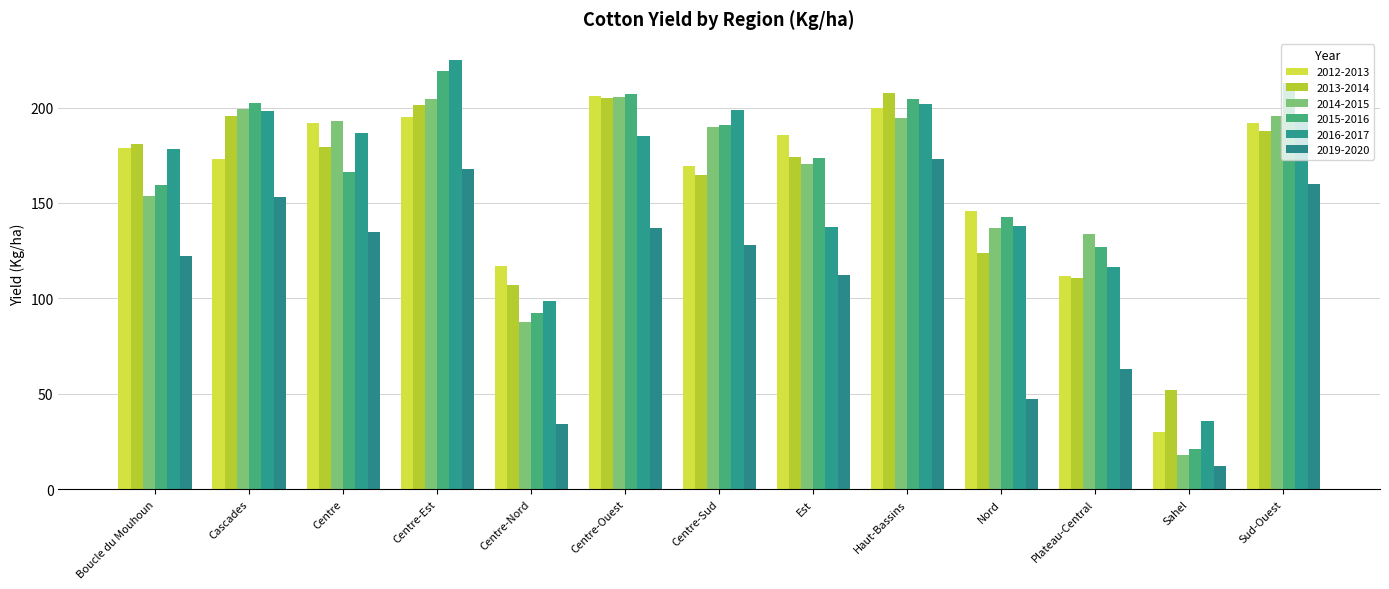

Are the bars horizontal?

No